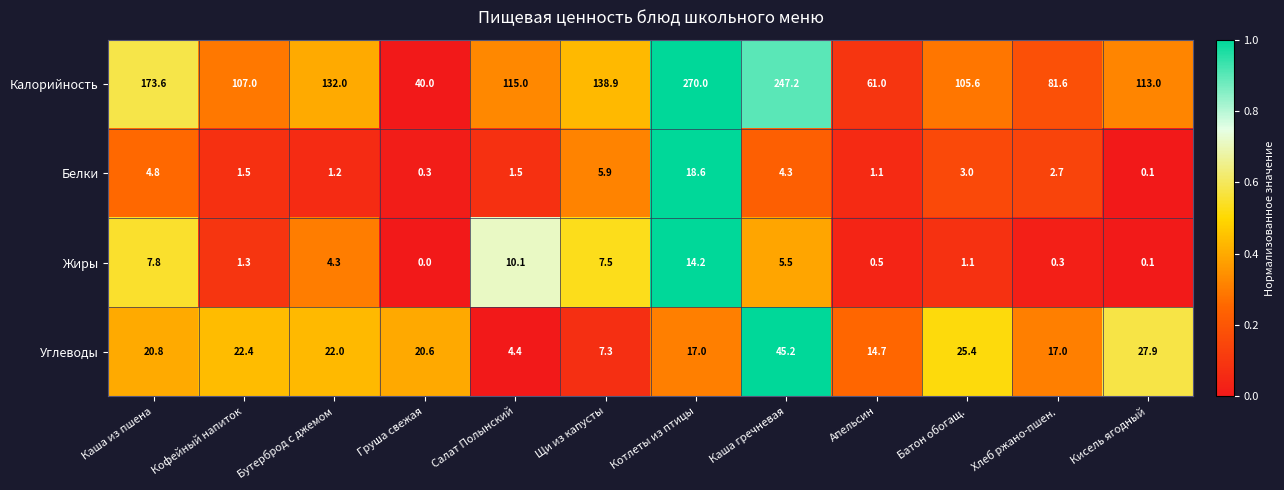

Rank the series at Котлеты из птицы from lowest to highest value.

Жиры, Углеводы, Белки, Калорийность